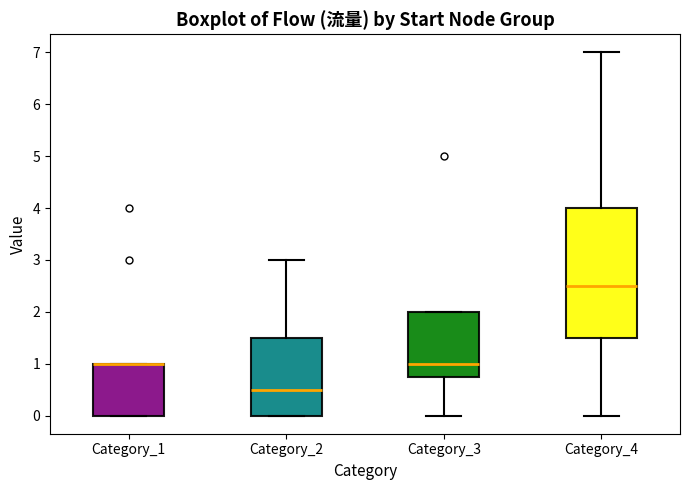

Where does the lower whisker of the box for Category_4 end on the y-axis? The values are not printed on the chart, so give them approximately, as read against the axis.

0.0